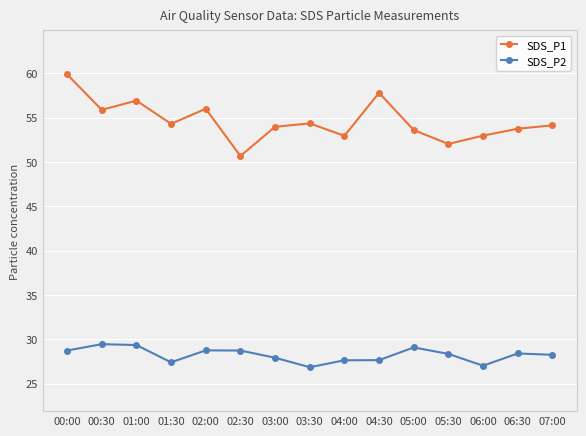

True or false: SDS_P1 and SDS_P2 cross at least once.

False